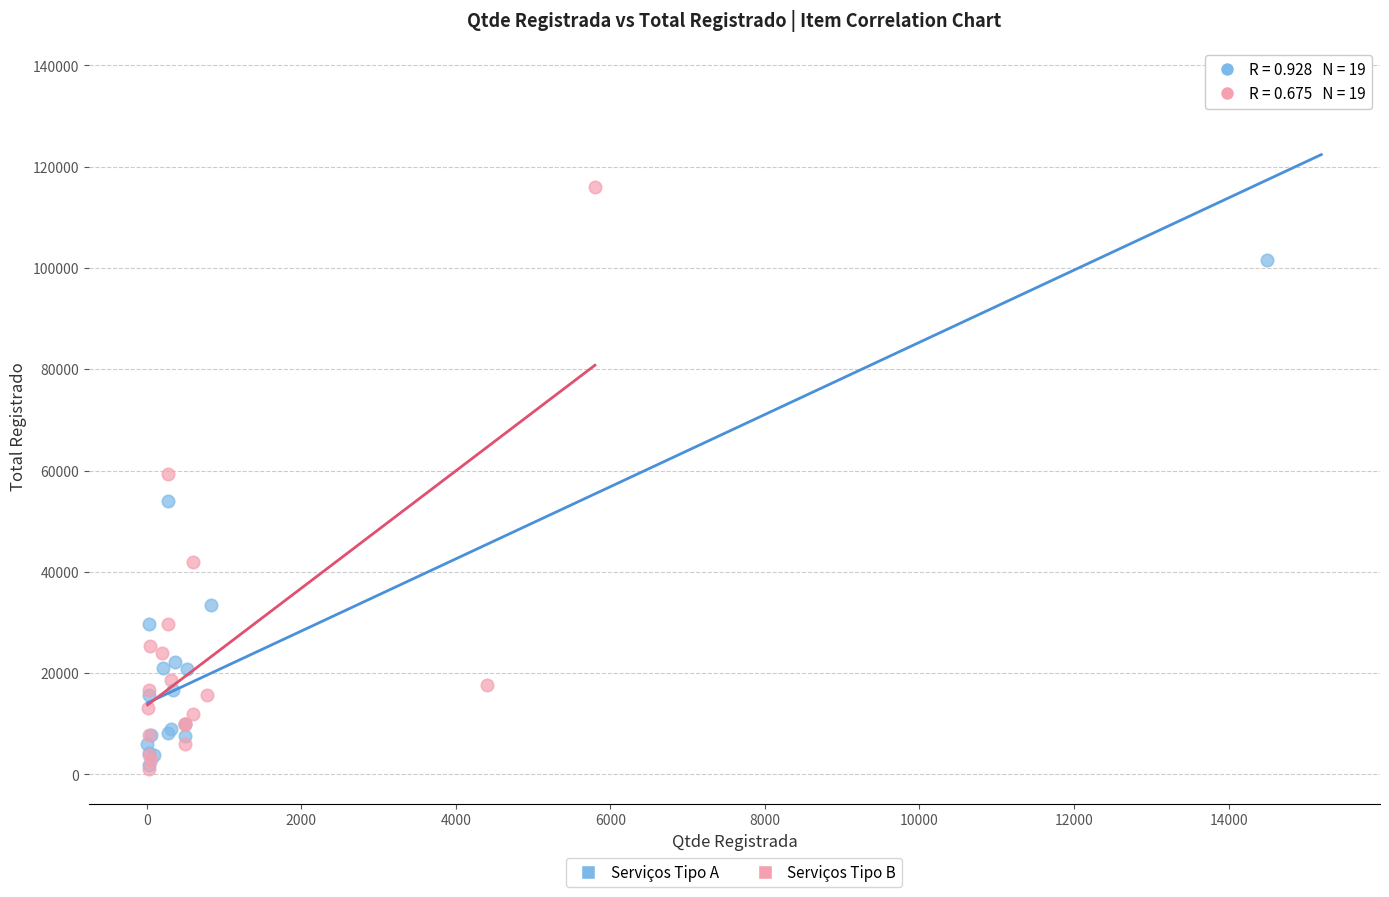

Which series reaches the maximum Y coordinate?

Serviços Tipo A